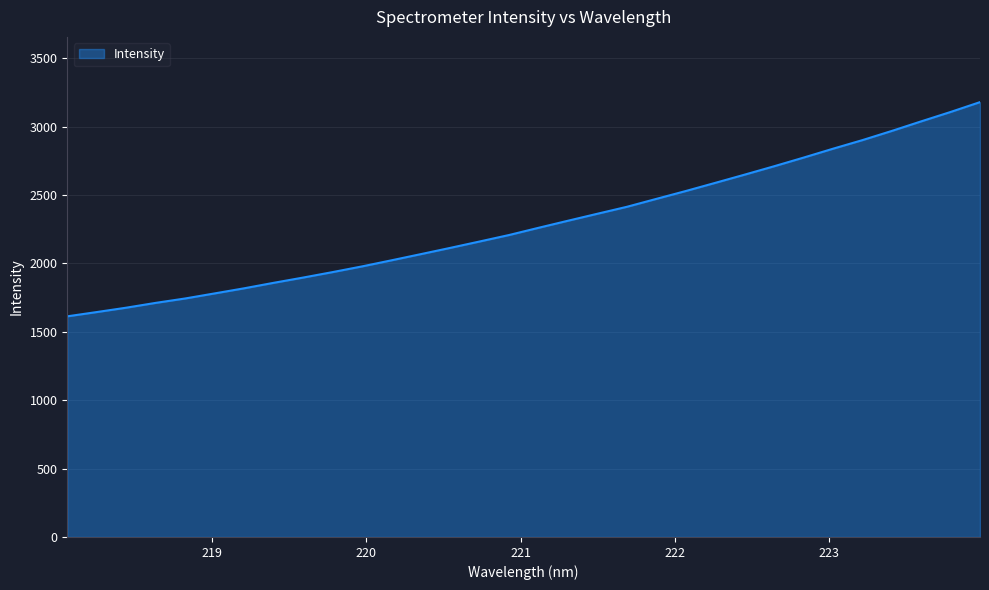

What is the difference between the maximum and minimum values?

1565.7